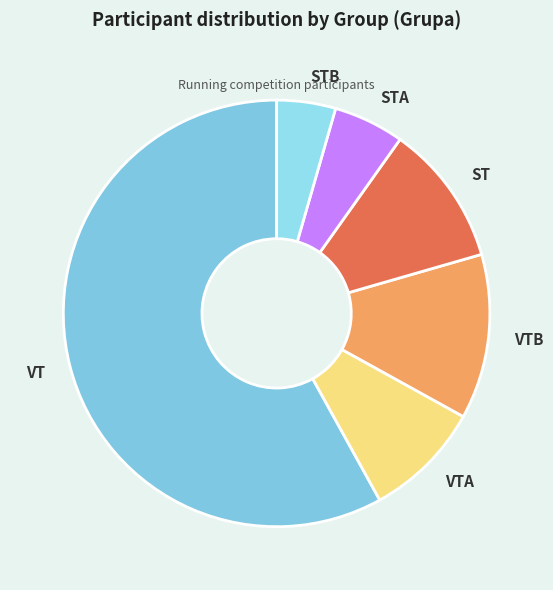

Is the sum of VTA and STA greater than half?

No